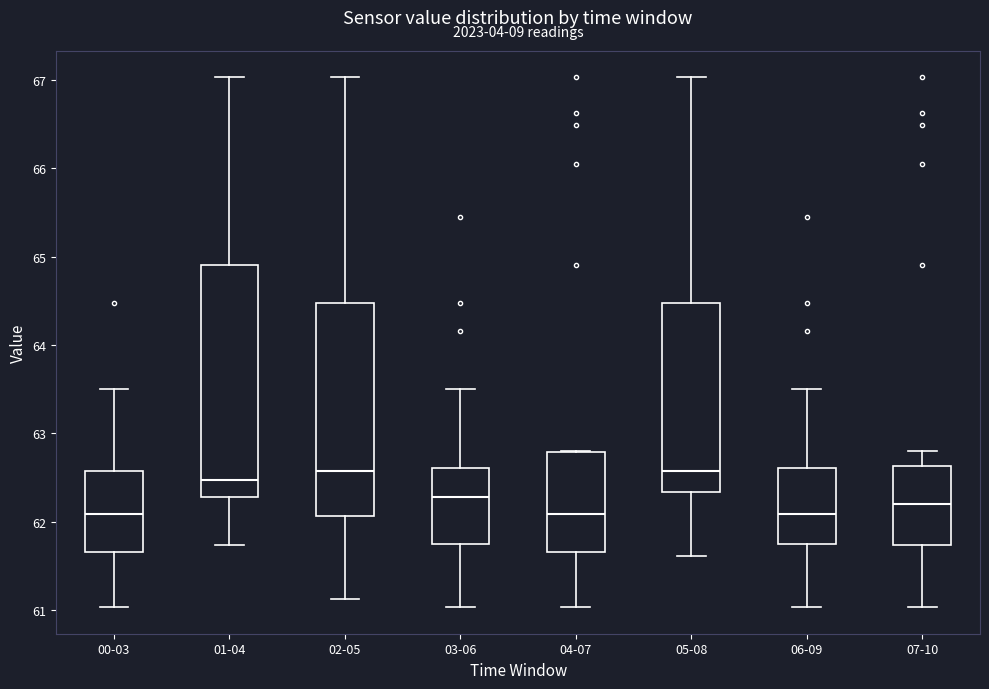

Where is the lower edge of the box for 00-03 on the y-axis? The values are not printed on the chart, so give them approximately, as read against the axis.

61.7